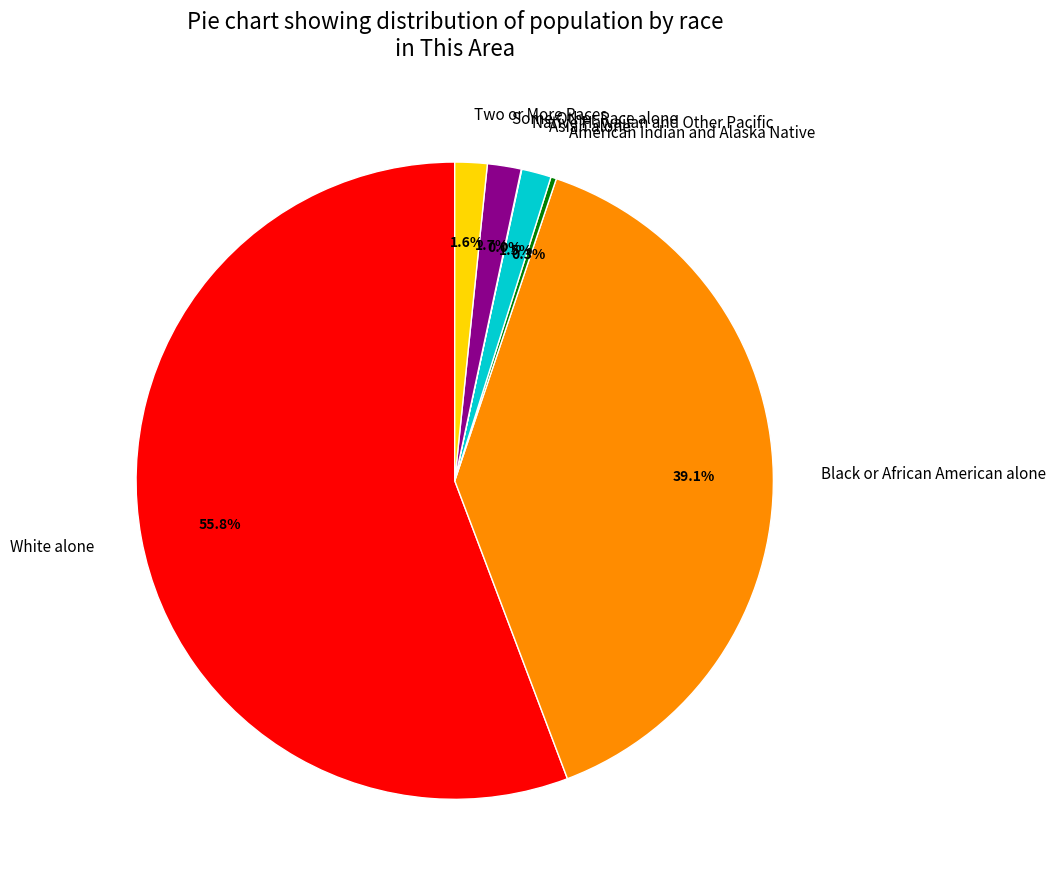

Combined, do Some Other Race alone and American Indian and Alaska Native account for over 50%?

No